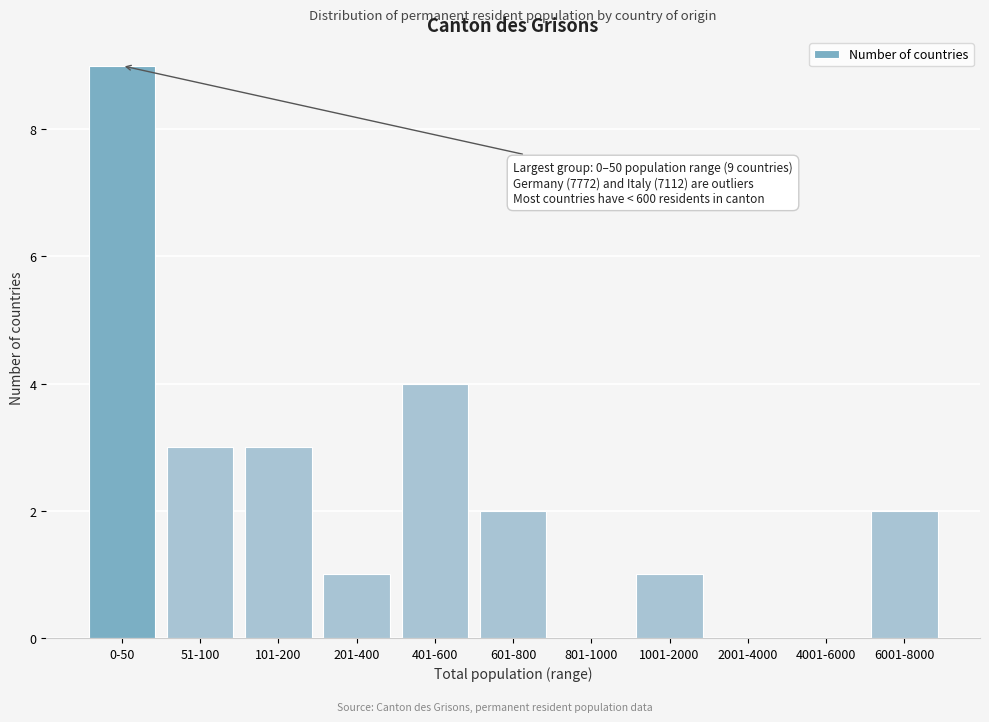

Reading left to right, what are all the values shown in this chart?

0-50=9	51-100=3	101-200=3	201-400=1	401-600=4	601-800=2	801-1000=0	1001-2000=1	2001-4000=0	4001-6000=0	6001-8000=2